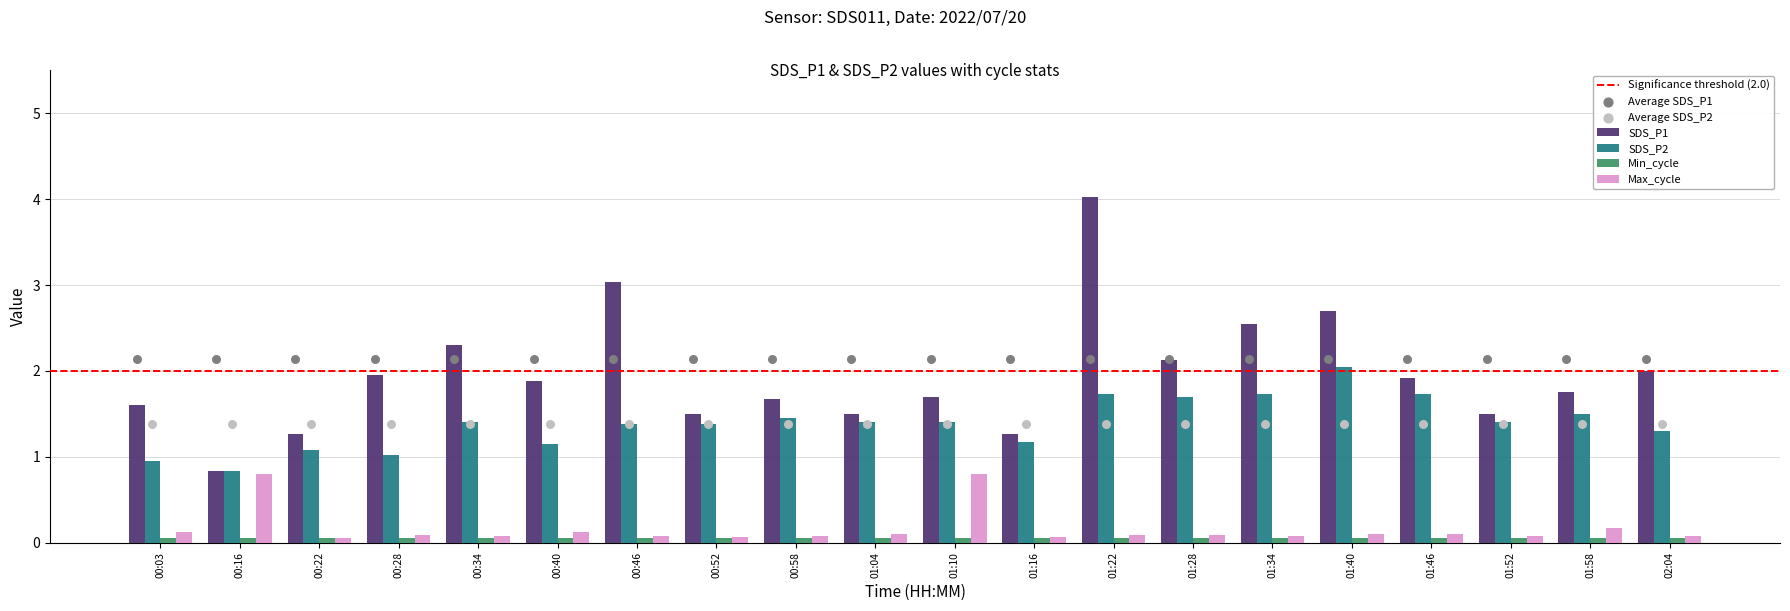

Is the value of SDS_P2 at 02:04 greater than the value of Max_cycle at 00:34?

Yes